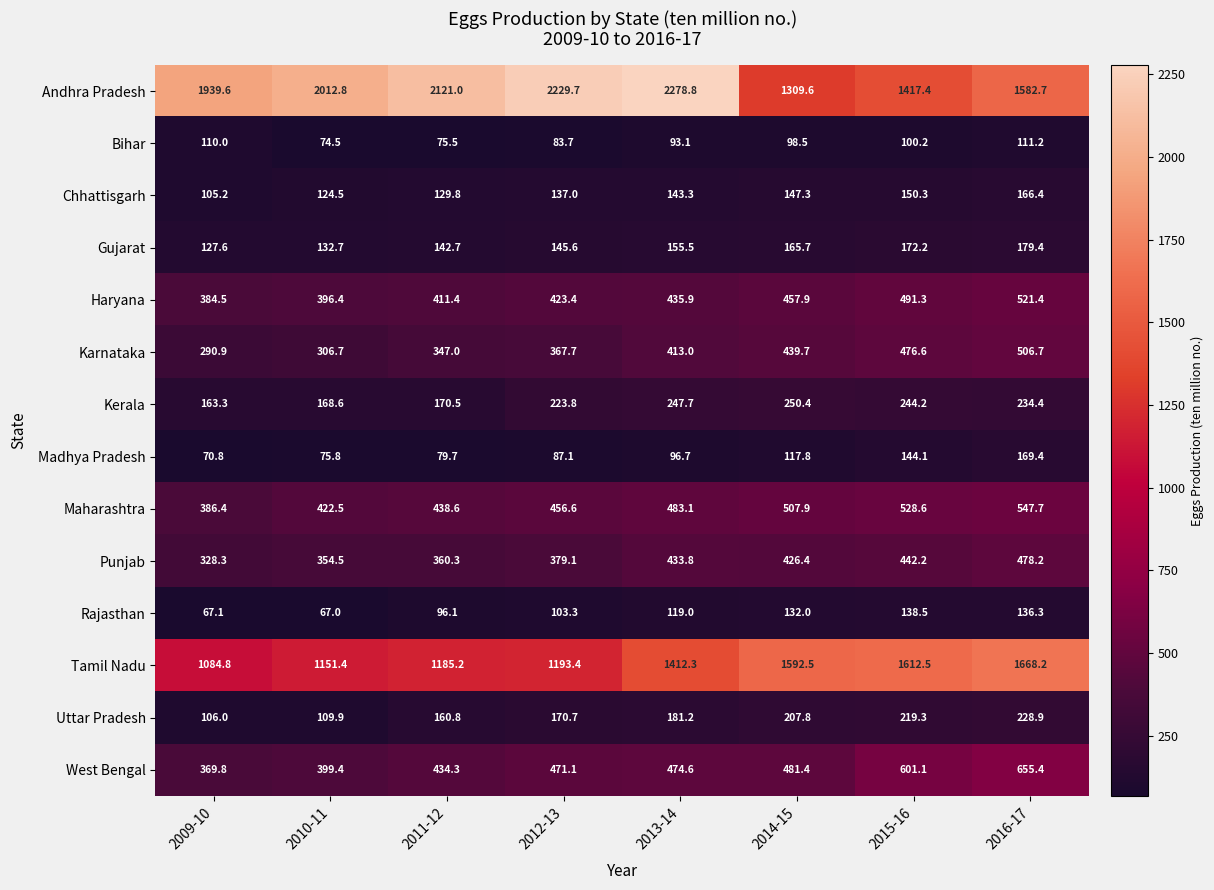

Between 2010-11 and 2011-12, which series saw the biggest shift?

Andhra Pradesh